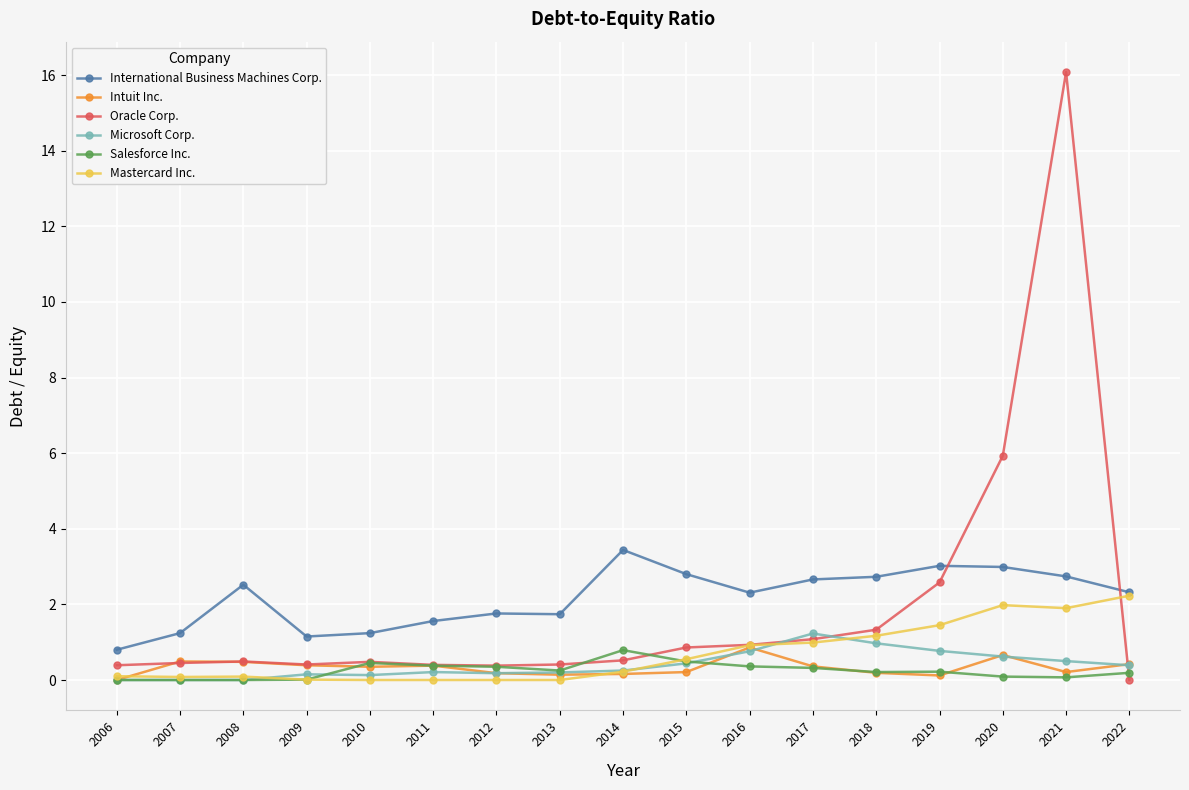

At which label does Oracle Corp. reach its minimum?

2022